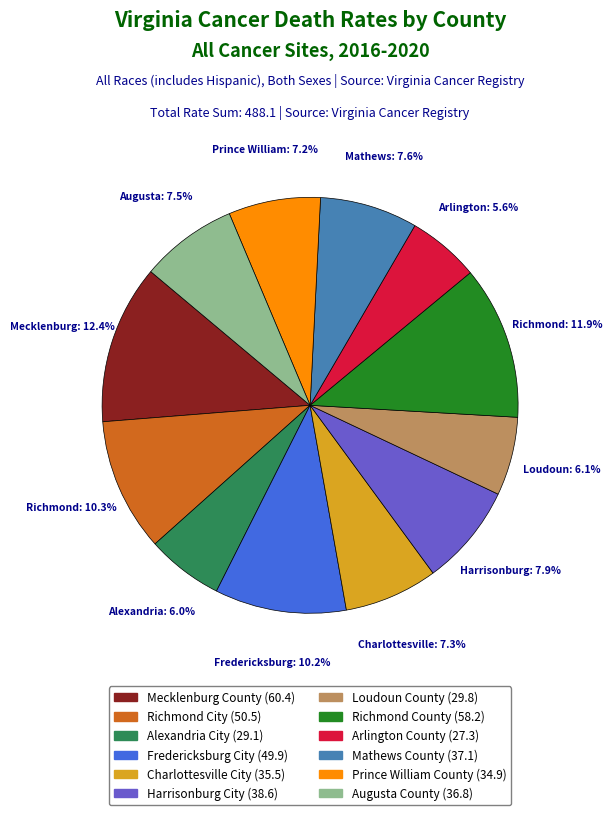

What is the ratio of the value at Loudoun County to the value at Richmond County?

0.5